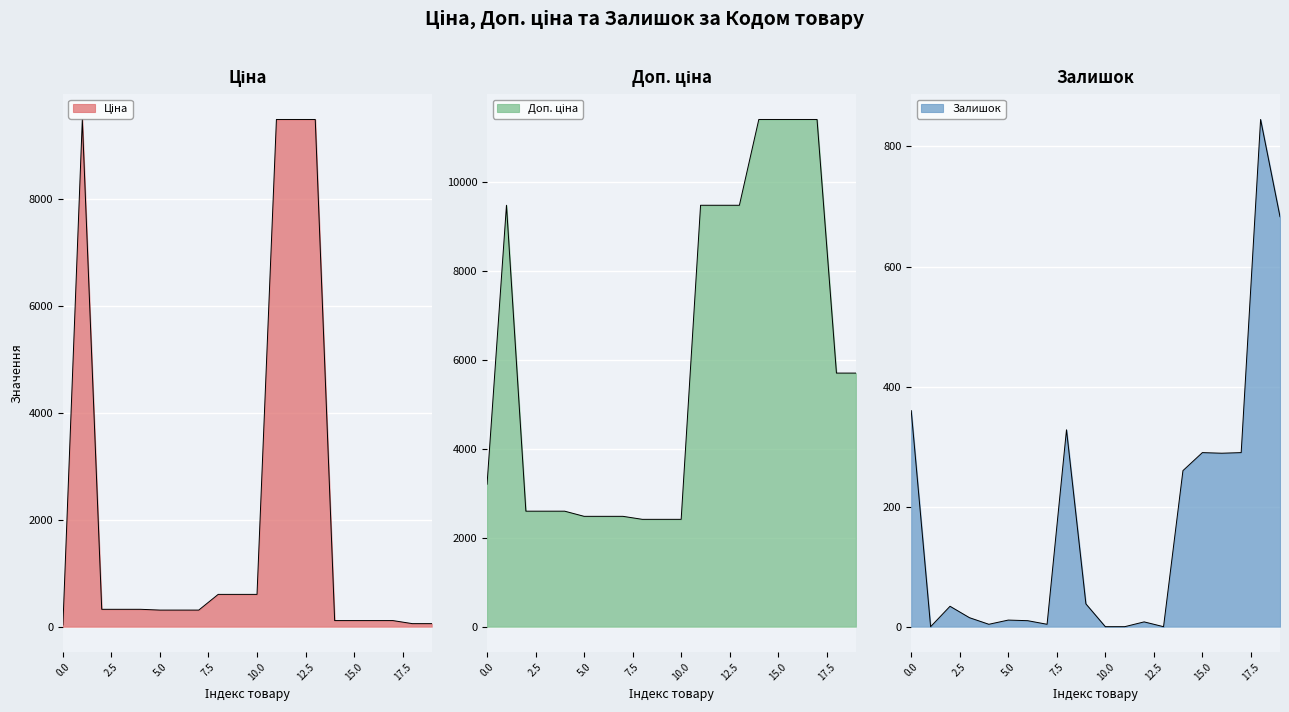

True or false: Ціна has a value of 212.7 at 271642172.

False